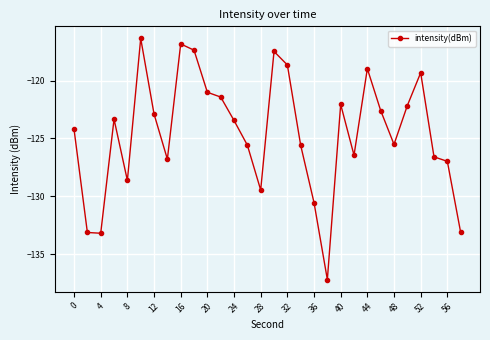

What is the maximum value shown in the chart?

-116.3